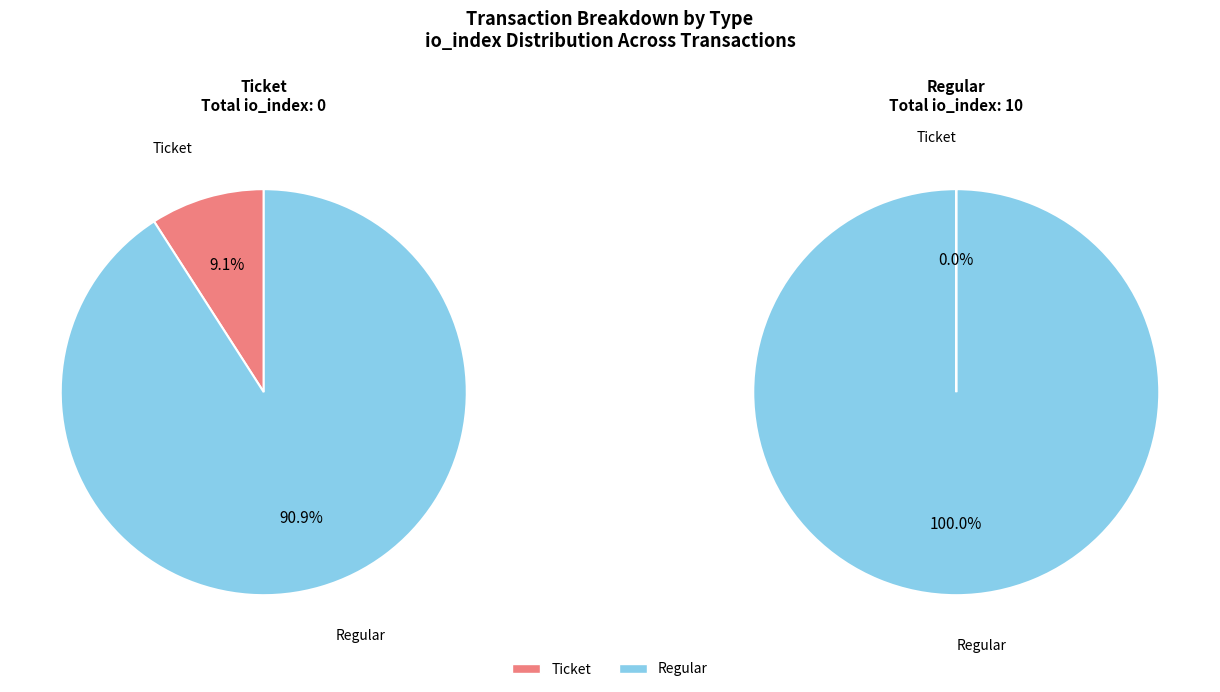

To the nearest percent, what is the combined percentage of io_index and 1?

100%